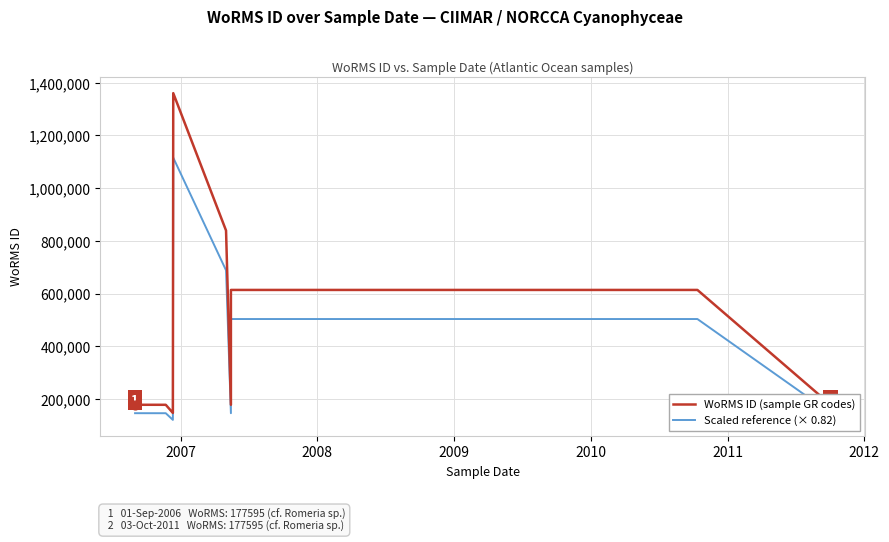

Which series has the largest Y range (max minus min)?

WoRMS ID (sample GR codes)